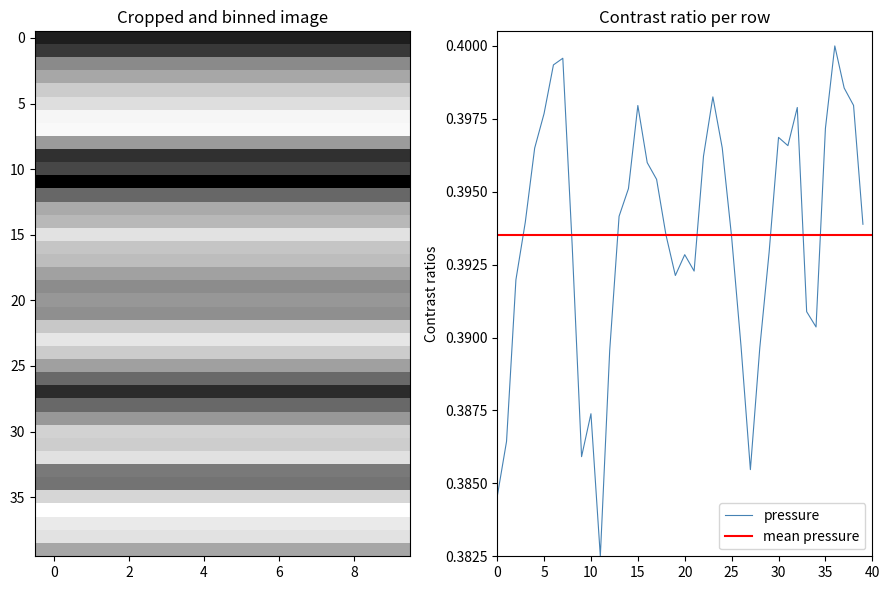

How many values are between 0 and 1?

40